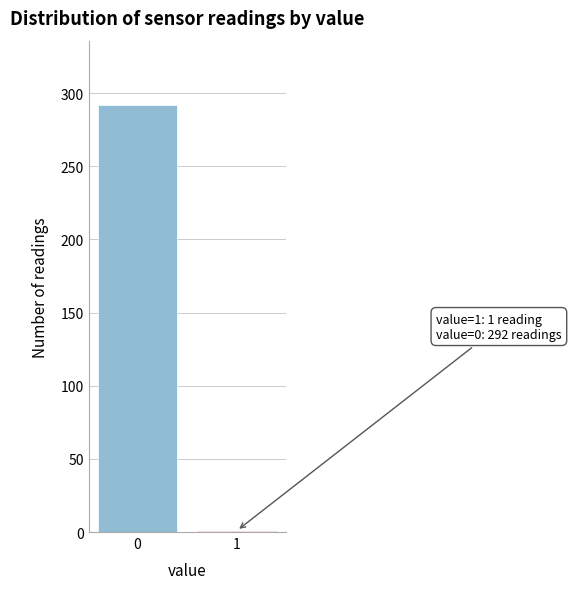

Reading left to right, extract all data points from this chart.

0=292	1=1